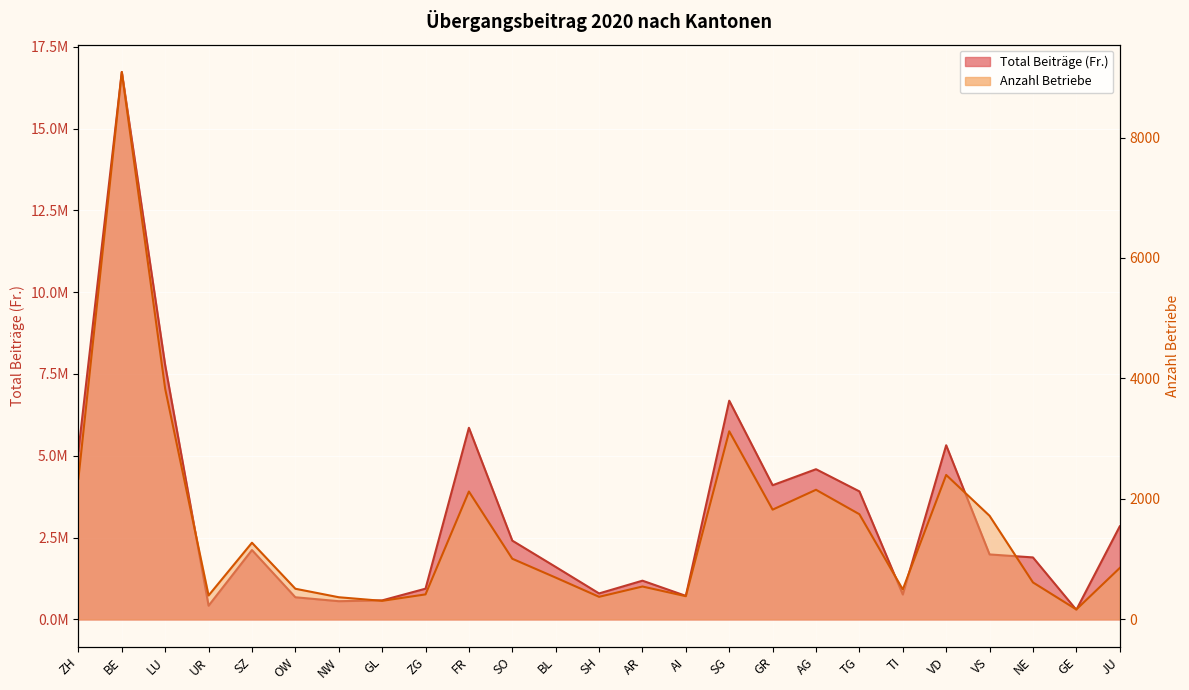

What is the smallest value displayed?

165.0